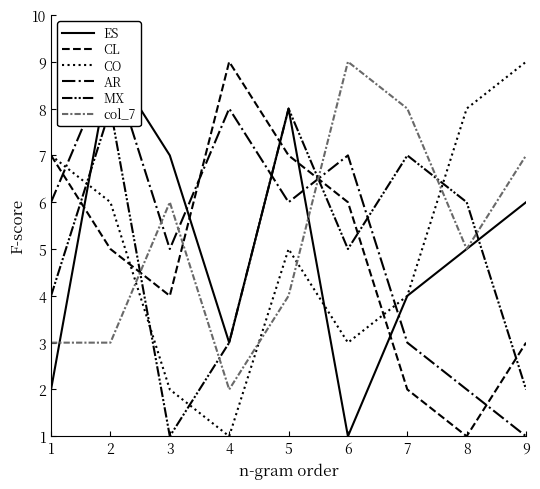

After their last crossing, which series has the higher values: AR or CL?

CL